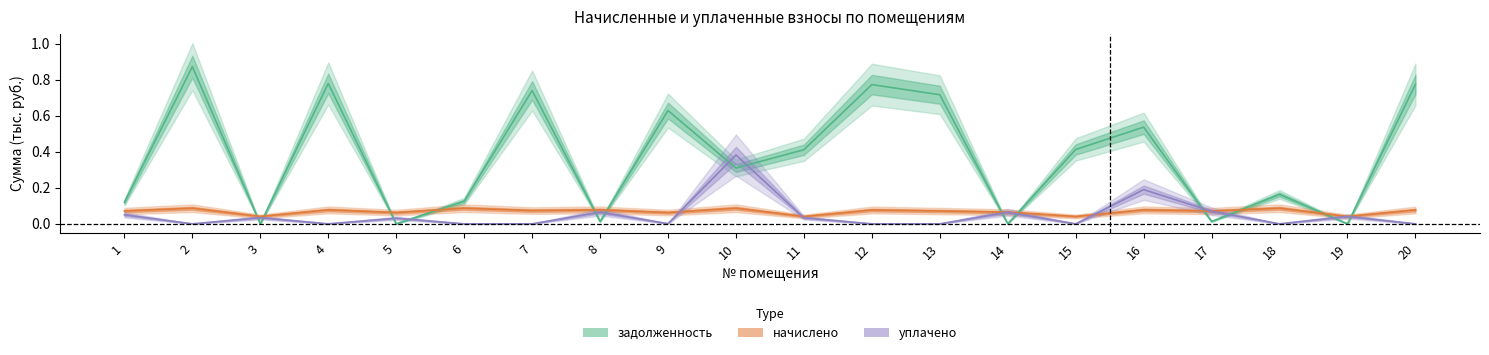

What is the sum of all уплачено values?

1.0